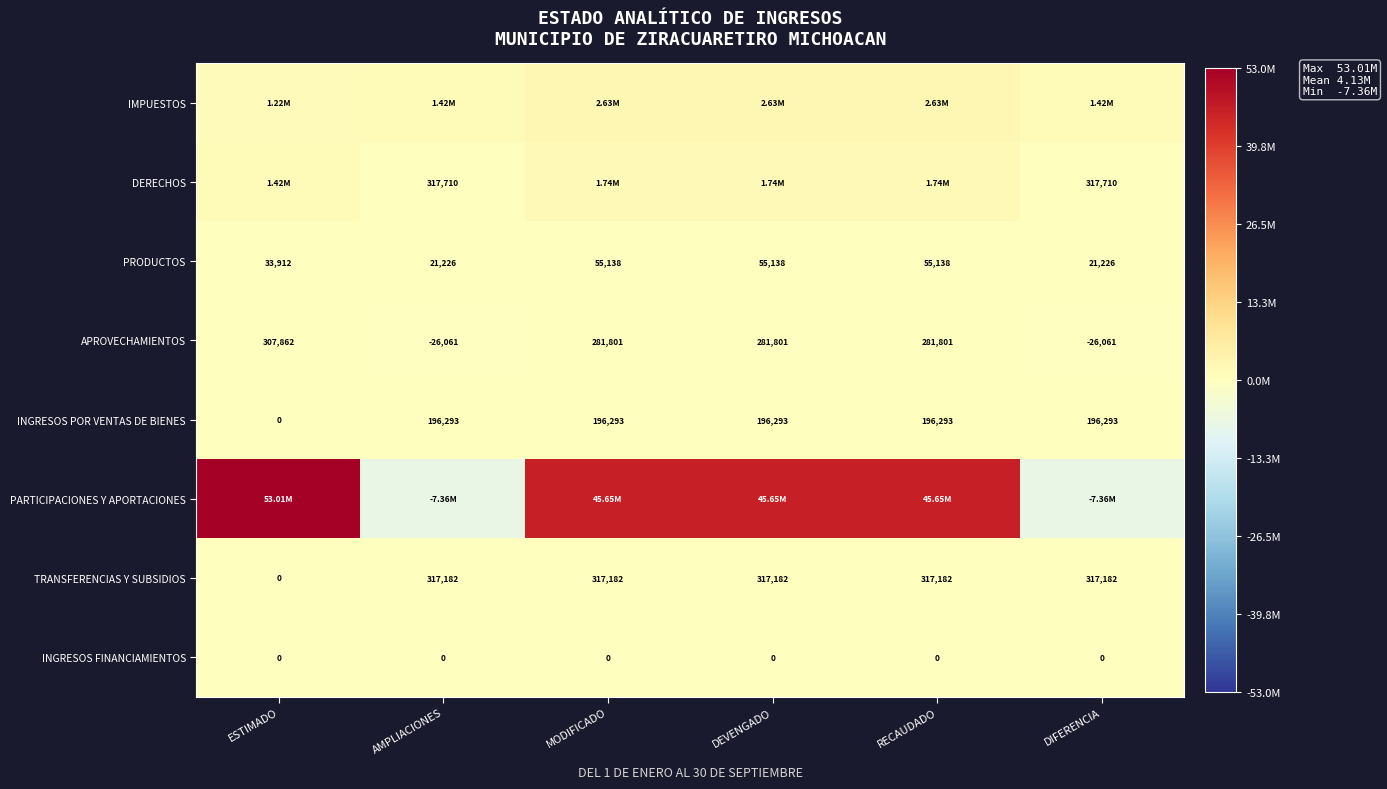

Is the value of PRODUCTOS at ESTIMADO greater than the value of INGRESOS POR VENTAS DE BIENES at MODIFICADO?

No